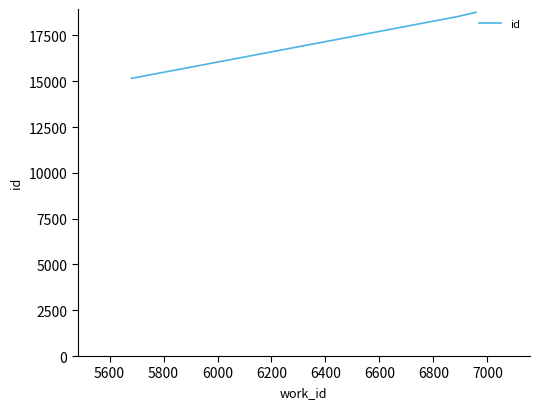

What is the difference between the maximum and minimum values?

3605